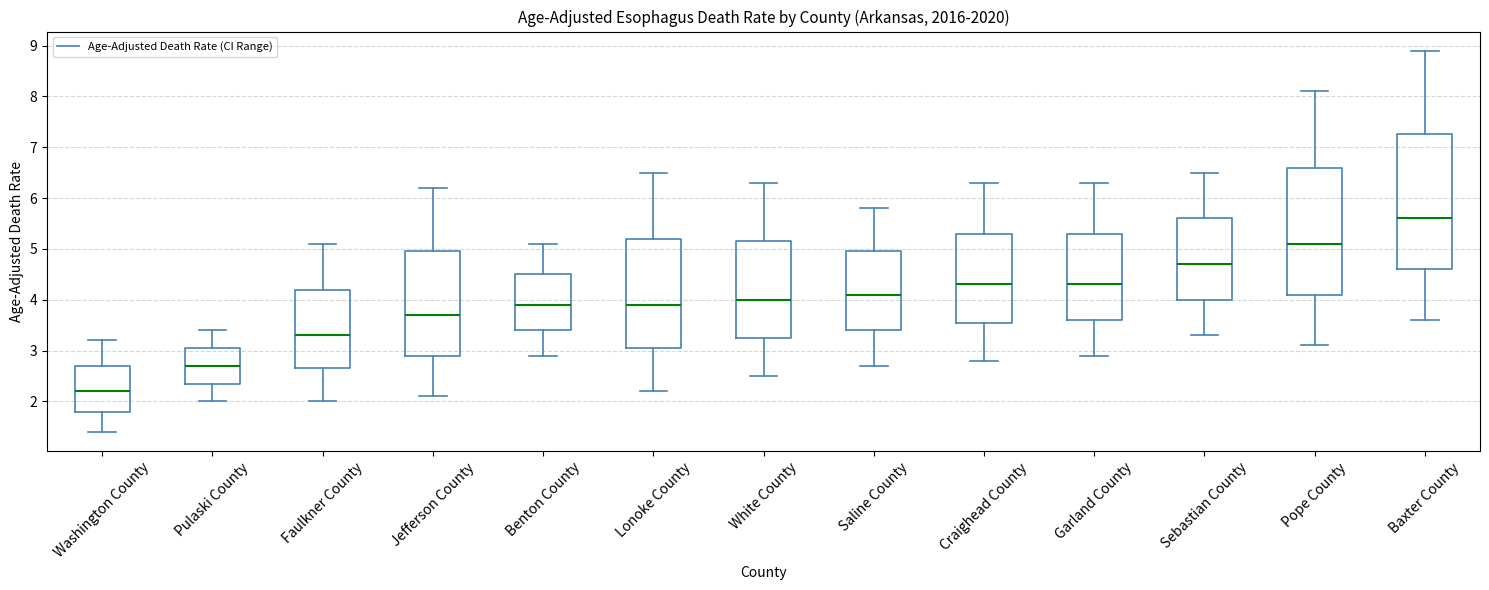

Comparing the boxes themselves (not the whiskers), which one is the tallest?

Baxter County